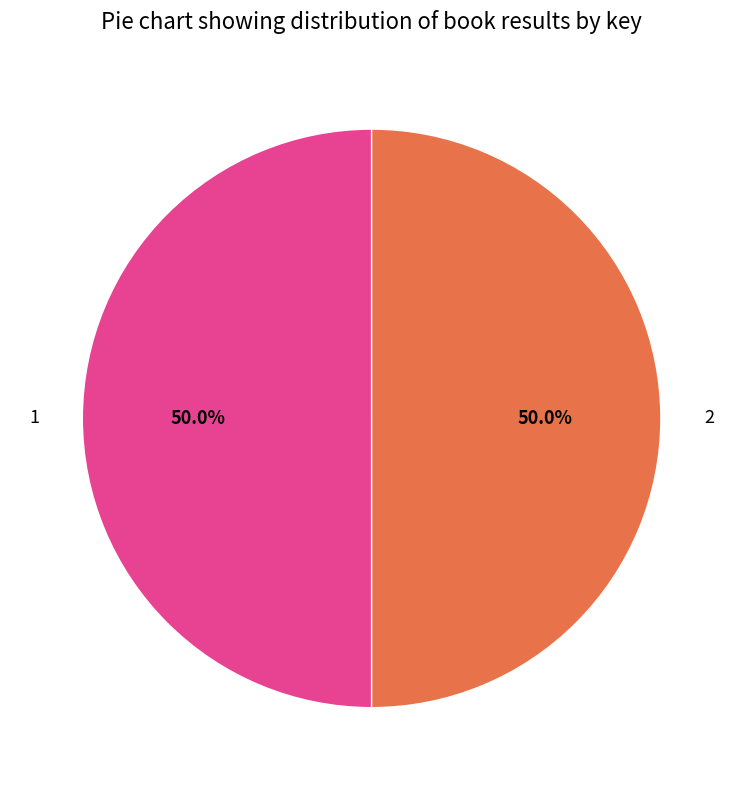

Is the sum of 2 and 1 greater than half?

Yes